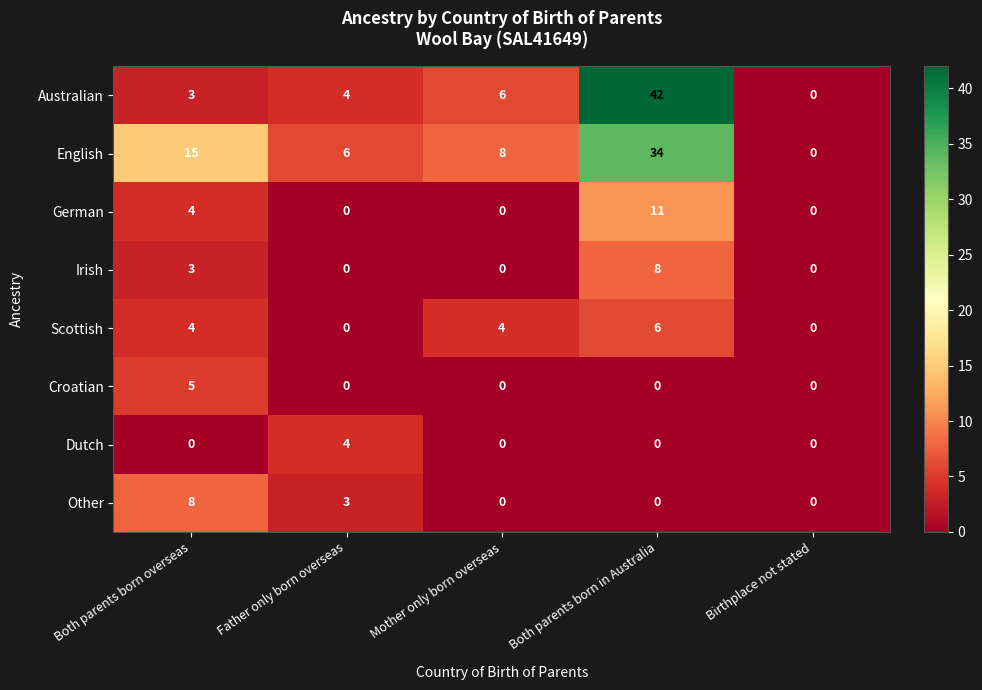

What is the highest value of the Croatian series?

5